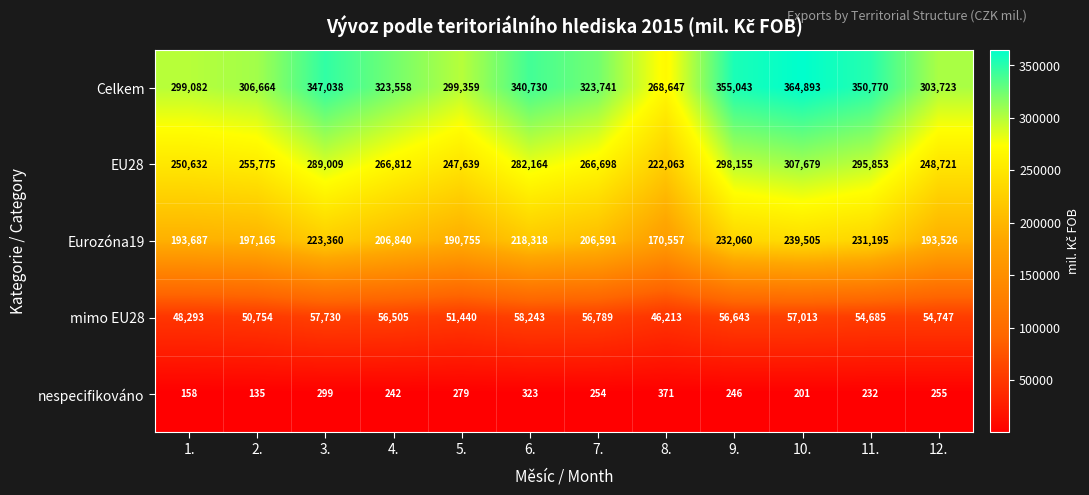

At how many categories does at least one series exceed 136413?

12